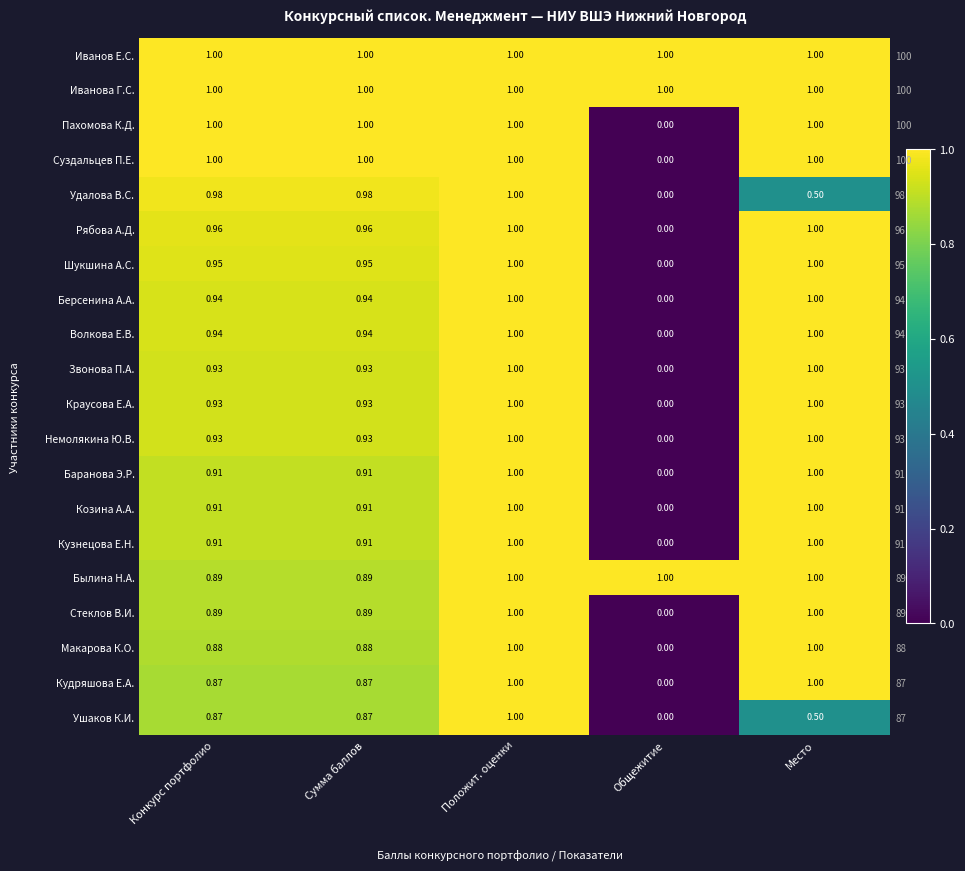

Which has a higher value, Общежитие or Сумма баллов?

Общежитие